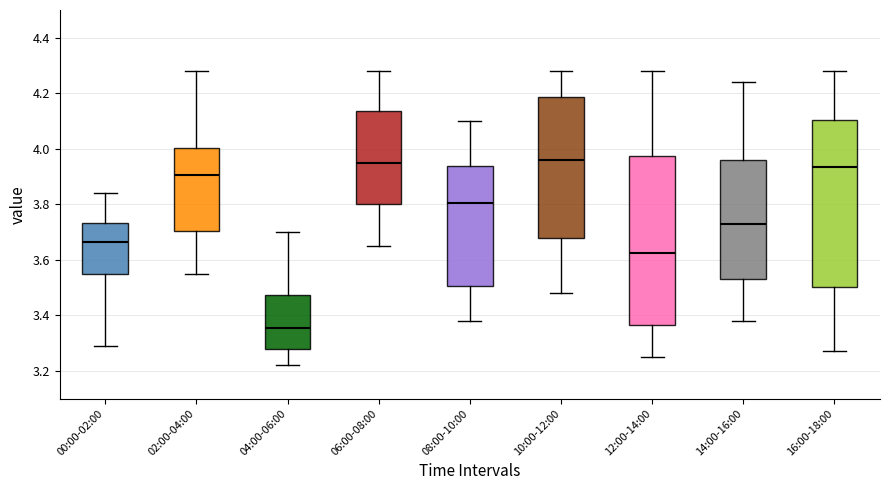

Where does the upper whisker of the box for 04:00-06:00 end on the y-axis? The values are not printed on the chart, so give them approximately, as read against the axis.

3.70